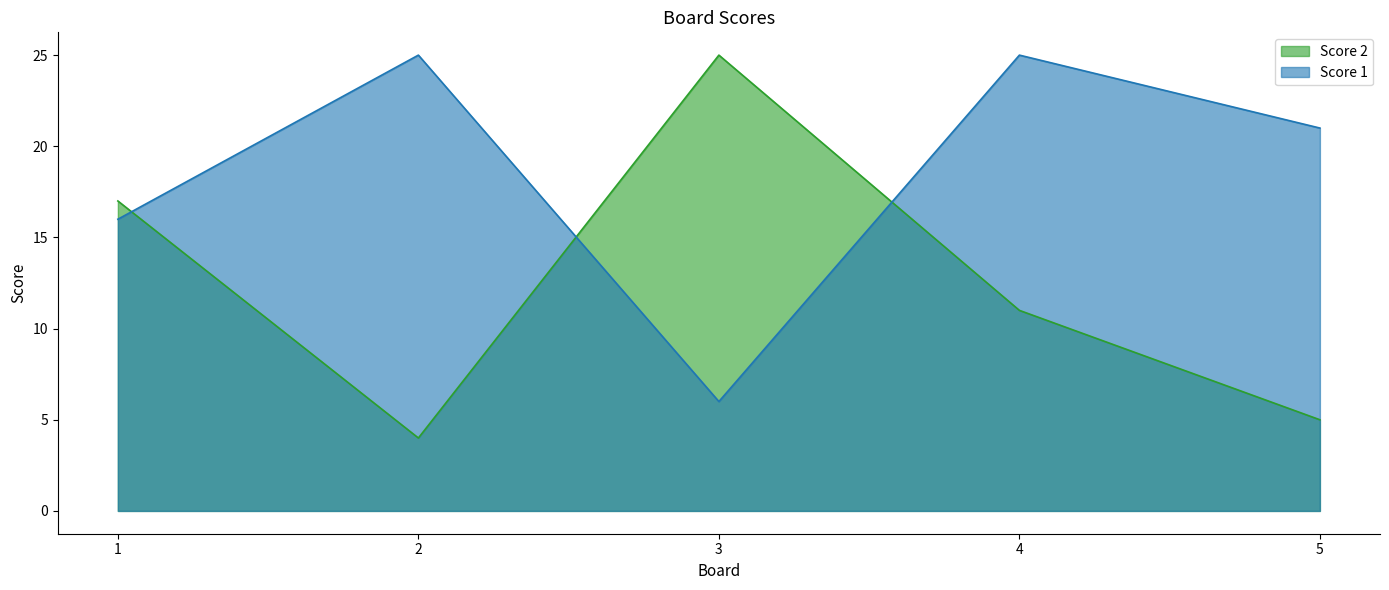

What are all the series names shown in the legend?

Score 2, Score 1